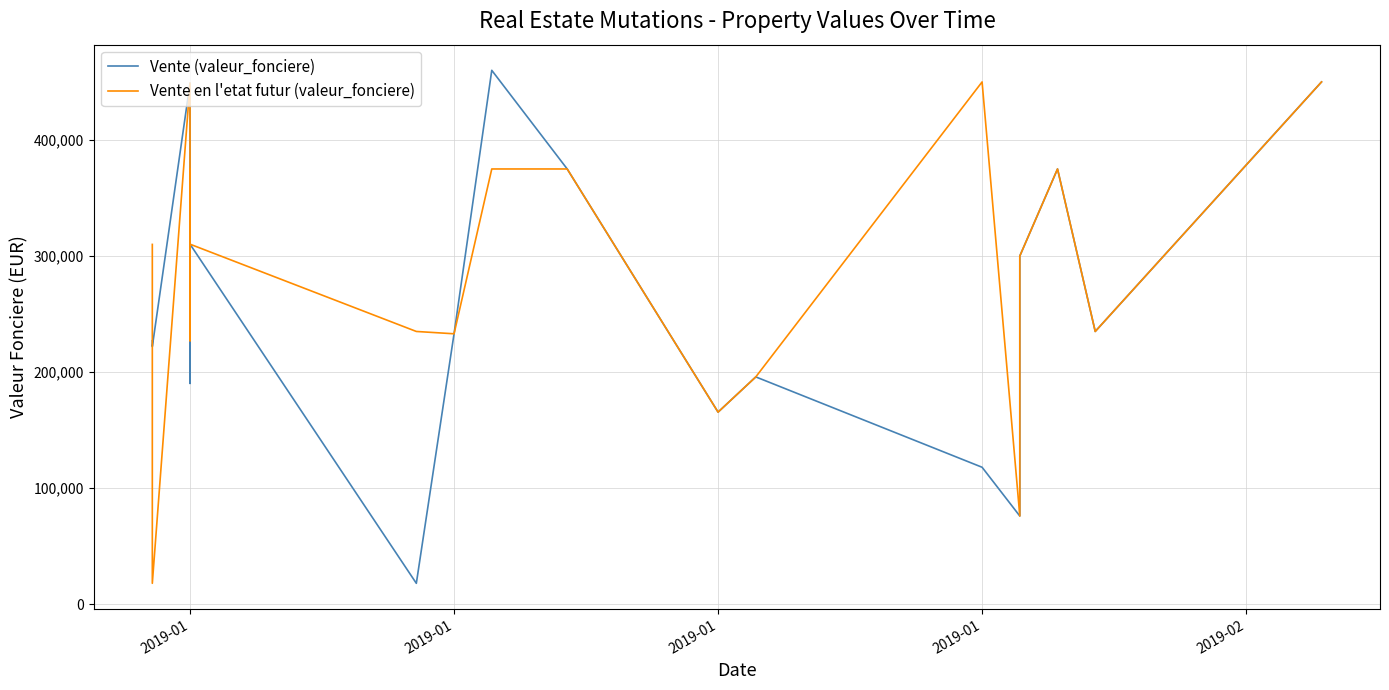

How many lines are shown in the chart?

2